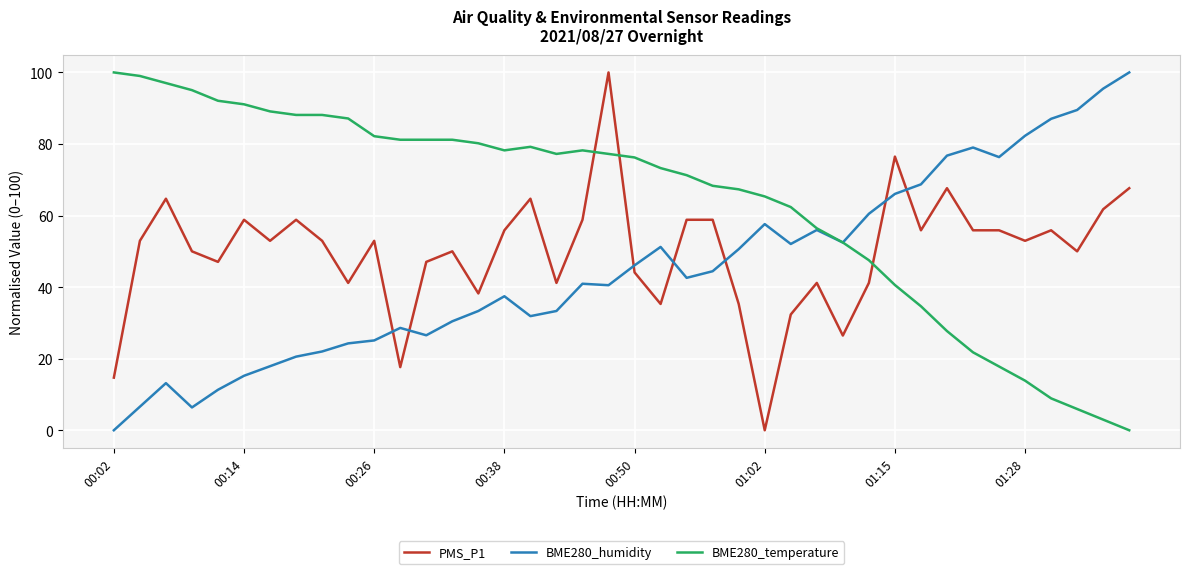

Is it true that PMS_P1 equals 44.1 at 00:50?

True